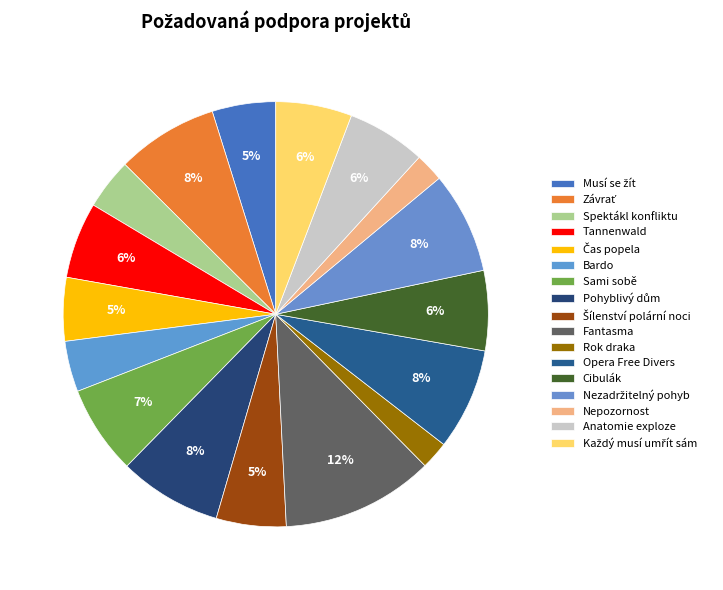

To the nearest percent, what is the average slice percentage?

6%